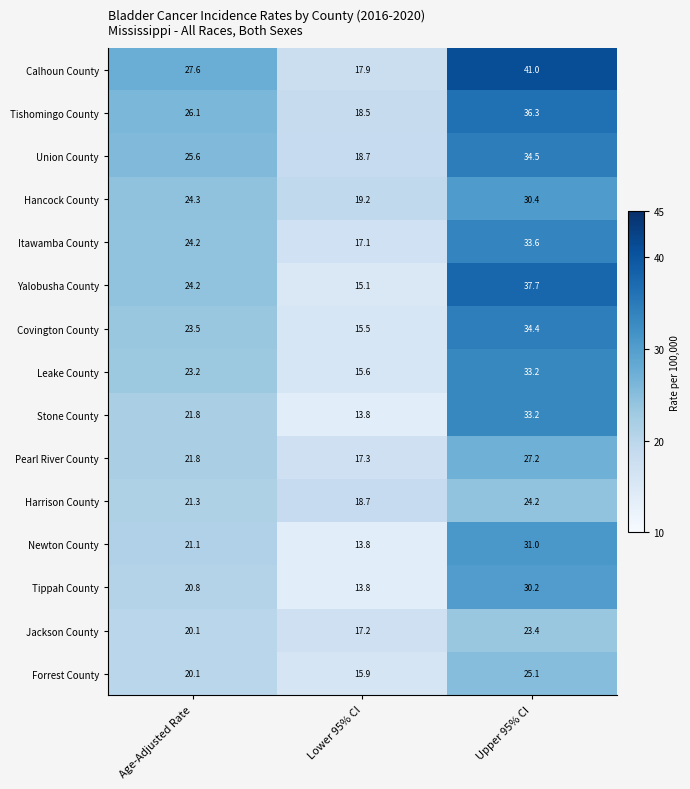

At how many categories does at least one series exceed 13?

3